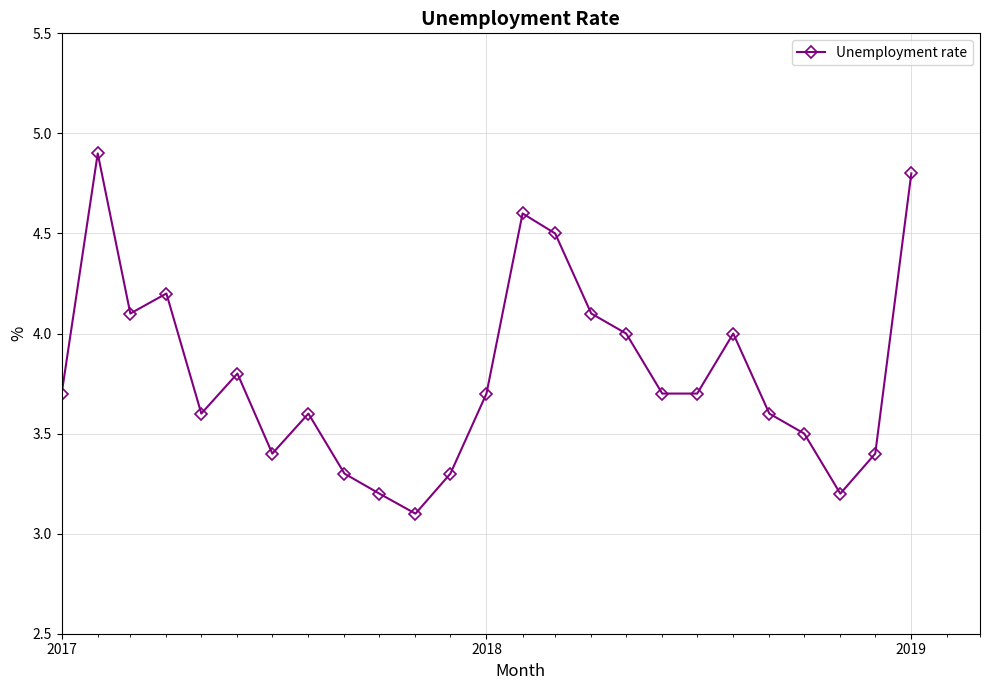

What is the minimum value shown in the chart?

3.1